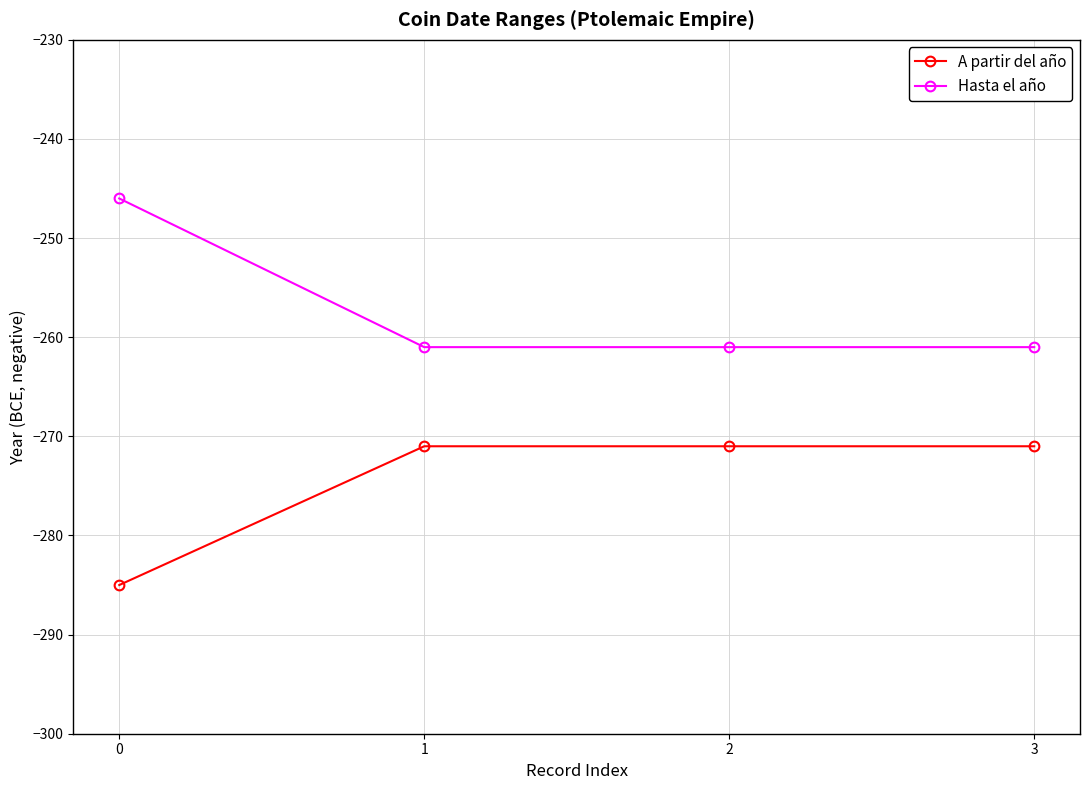

Reading right to left, extract all data points from this chart.

A partir del año: -271	-271	-271	-285
Hasta el año: -261	-261	-261	-246